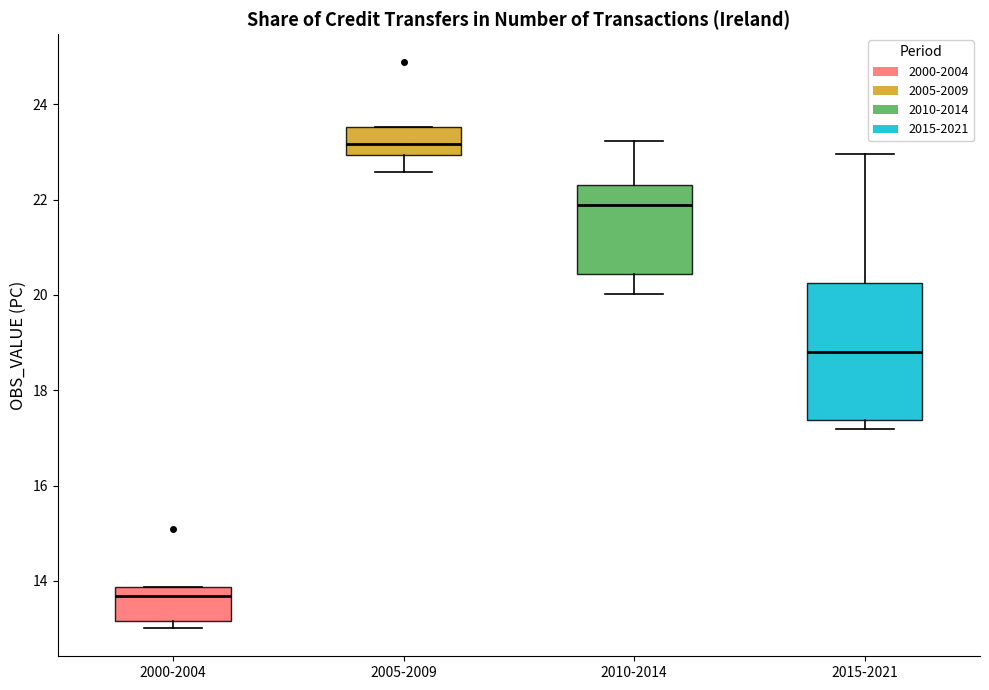

Where is the upper edge of the box for 2000-2004 on the y-axis? The values are not printed on the chart, so give them approximately, as read against the axis.

13.8